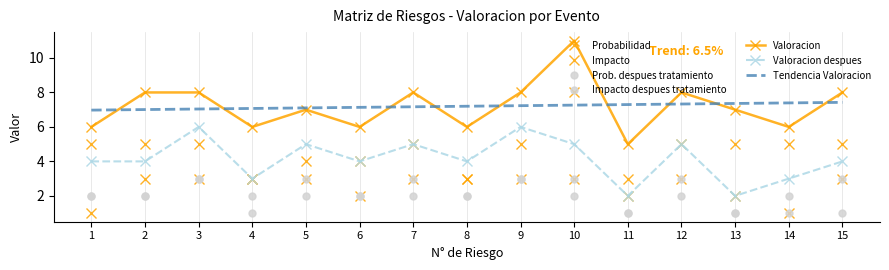

Is this an area chart (filled region under the line)?

No